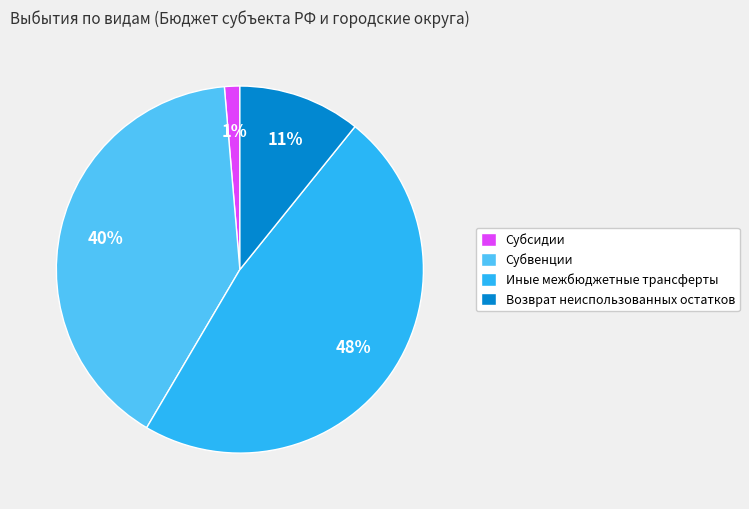

To the nearest percent, what is the average slice percentage?

25%